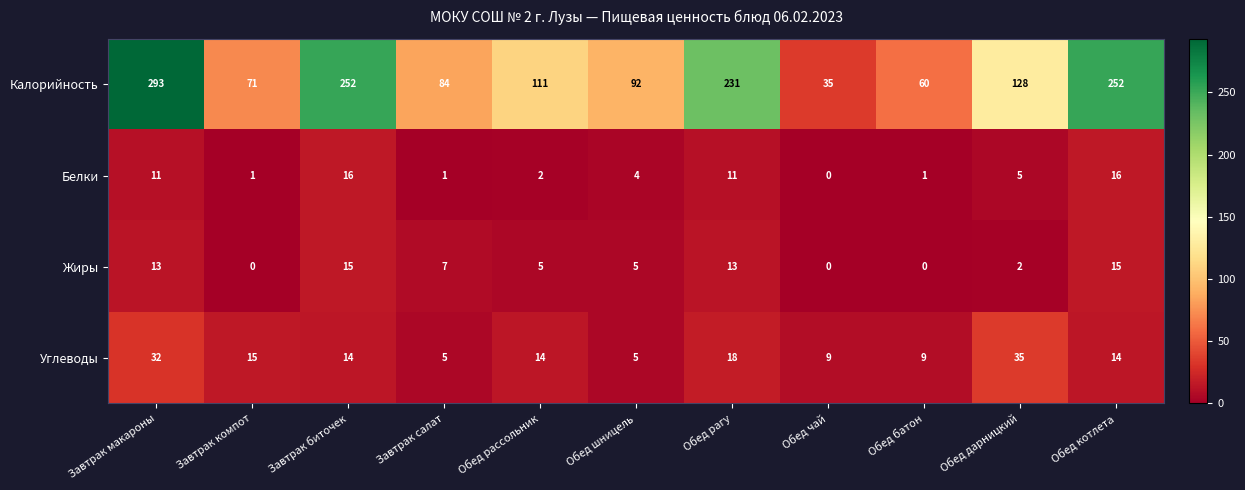

What is the total value across all series at Обед шницель?

106